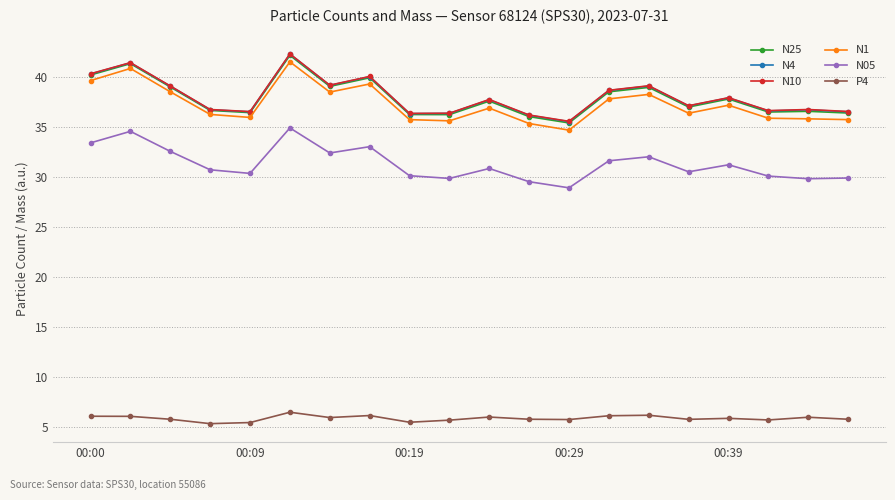

True or false: N05 and N25 intersect in this chart.

False